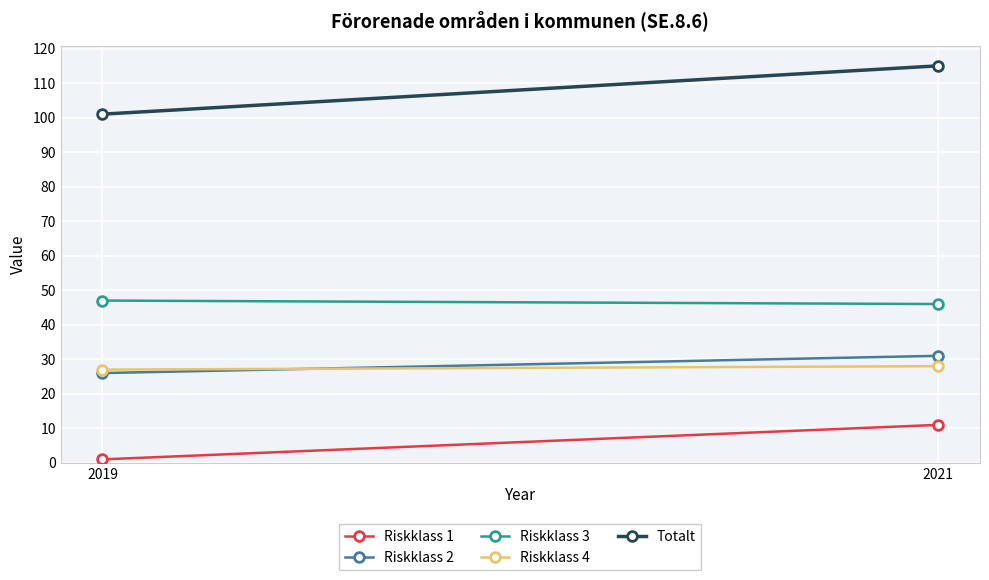

How many distinct data groups are displayed?

5